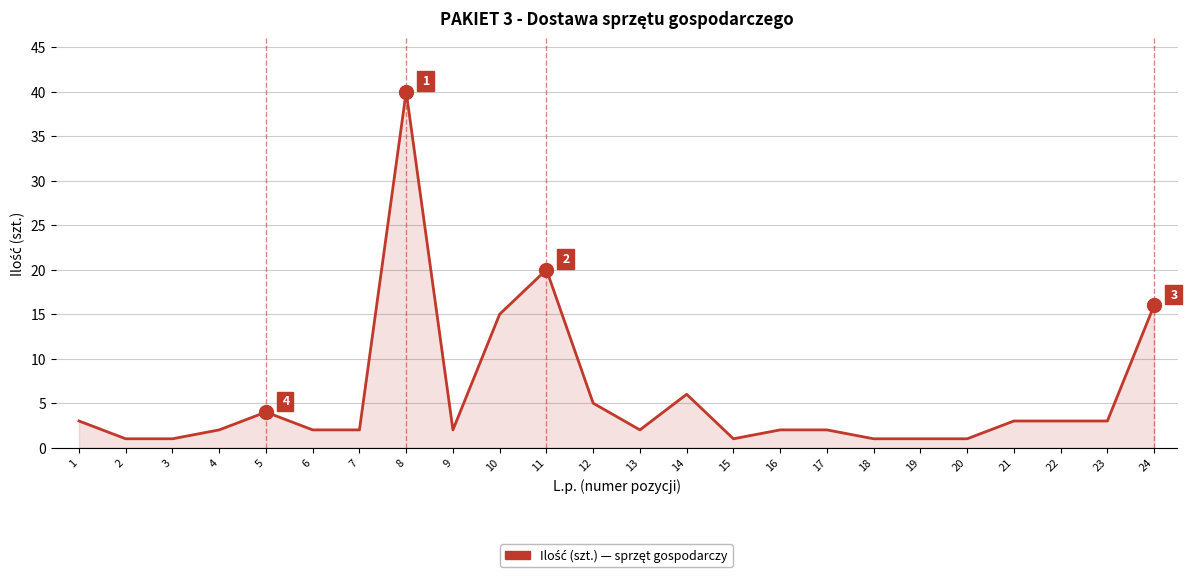

Which has a higher value, 22 or 8?

8